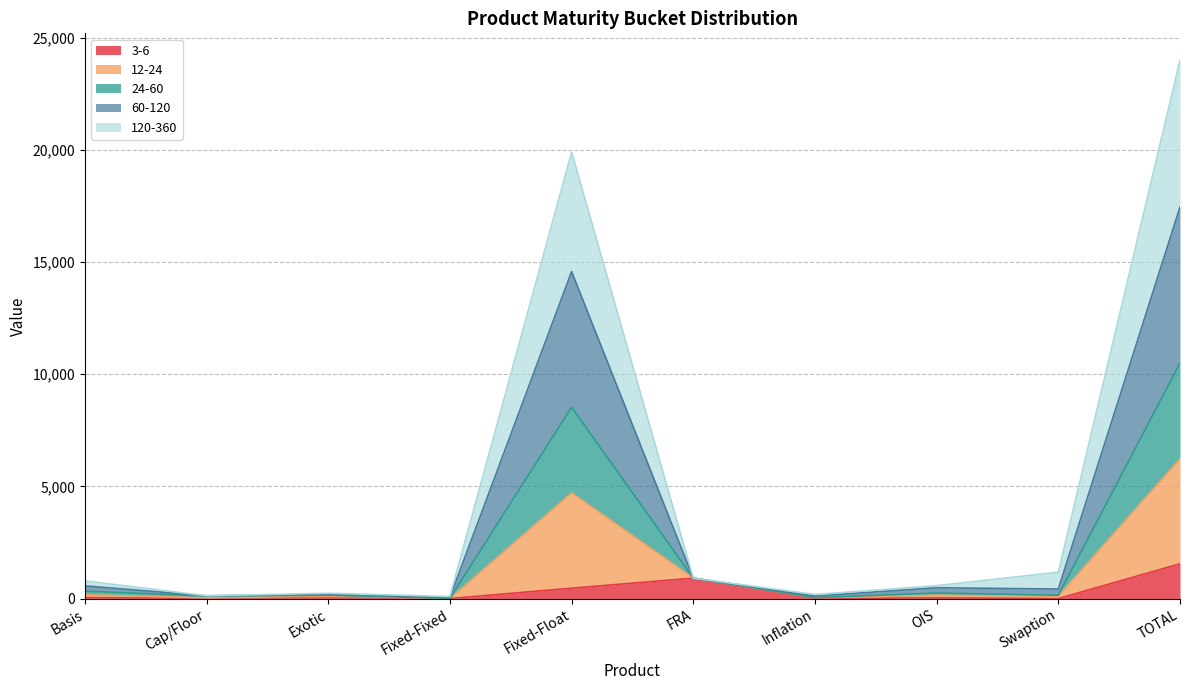

What is the label of the 5th point from the left?

Fixed-Float